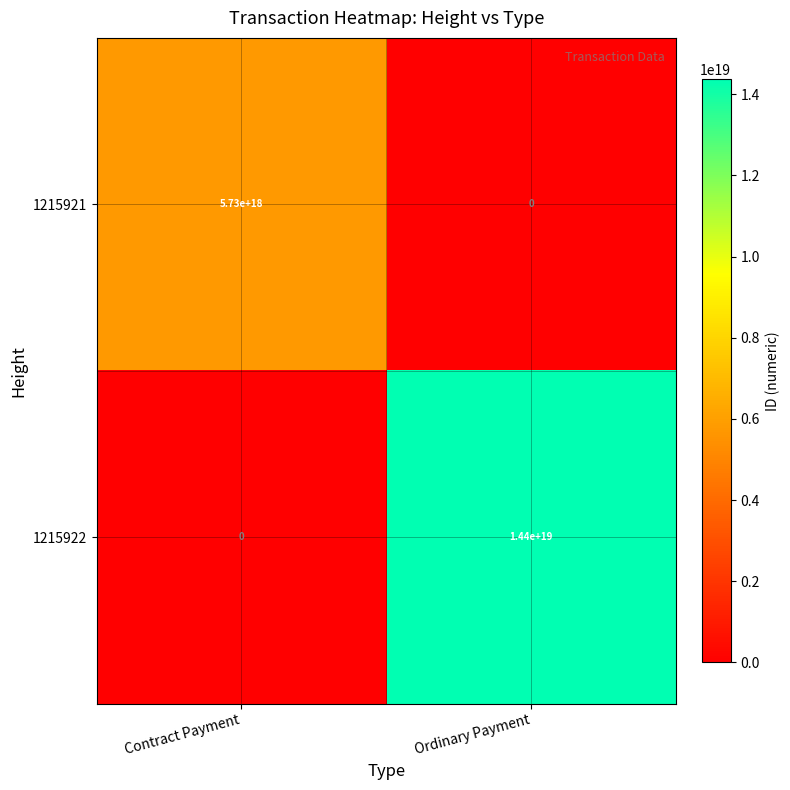

At which category is the sum across all series the highest?

Ordinary Payment